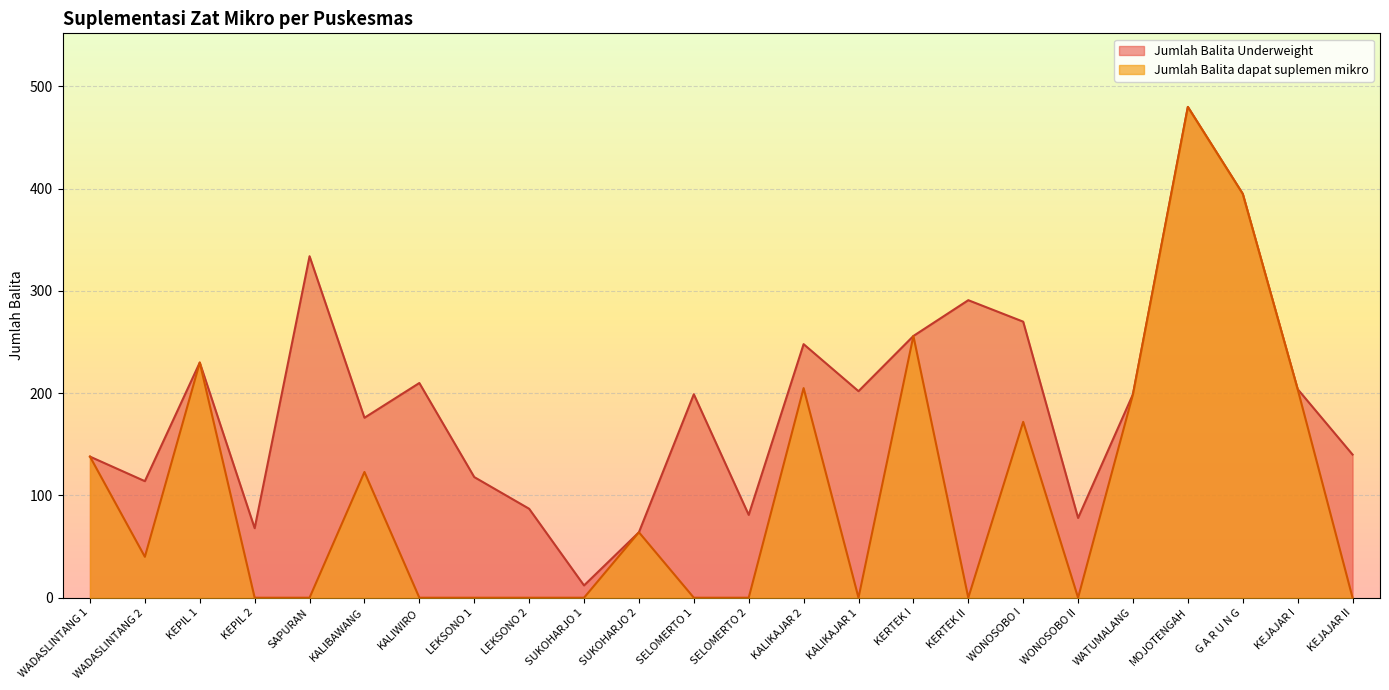

How many interior local valleys does the Jumlah Balita dapat suplemen mikro series have?

4